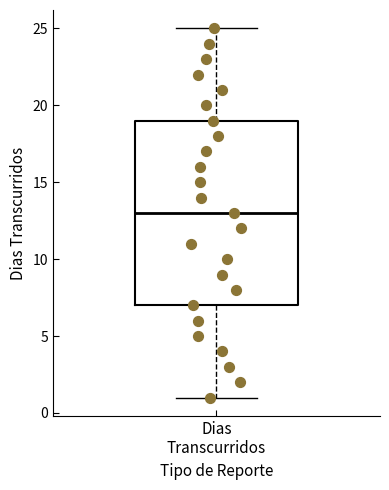

Transcribe this box plot: give where the median line is, the range the box spans, and where the two whiskers end, as read against the y-axis. The values are not printed on the chart, so give them approximately, as read against the axis.

median 13, box 7 to 19, whiskers 1 to 25